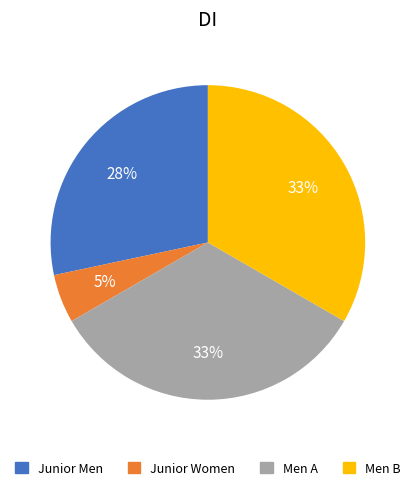

Does Junior Women account for over 50% of the chart?

No